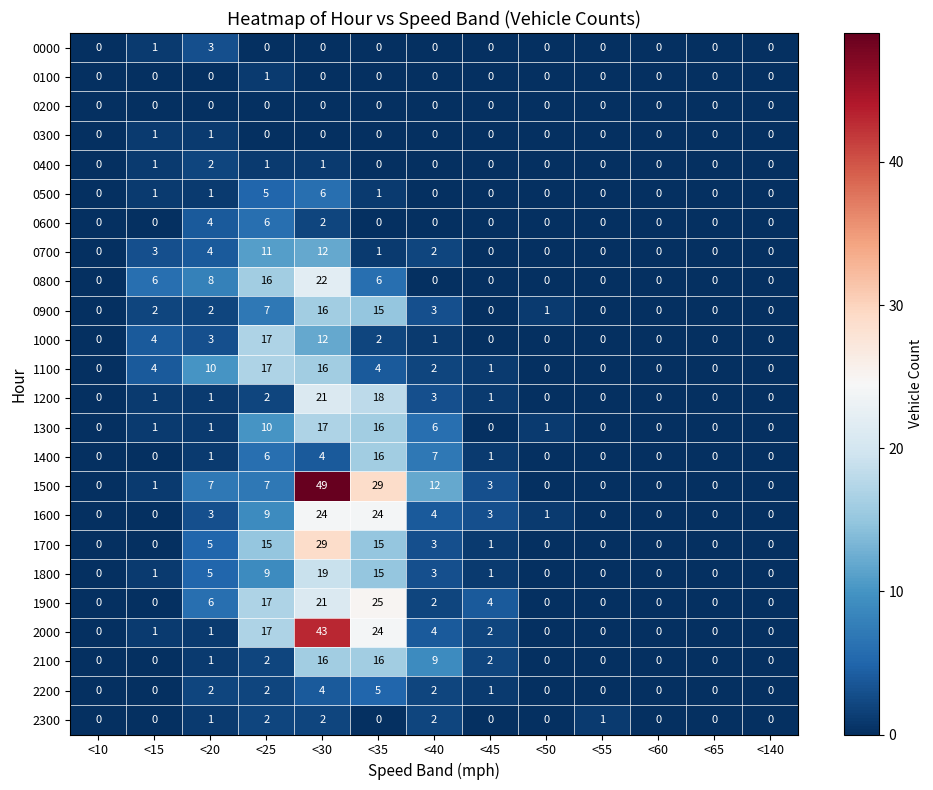

Is it true that 0300 equals 1 at <140?

False